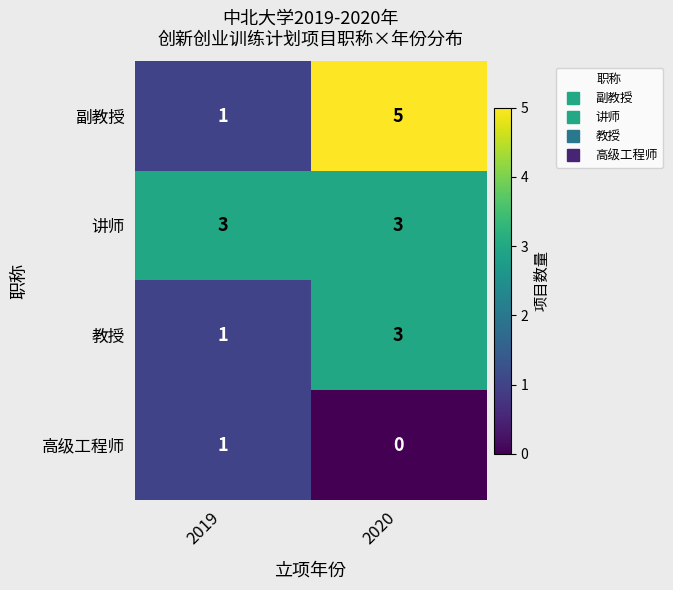

At which category is the sum across all series the highest?

2020